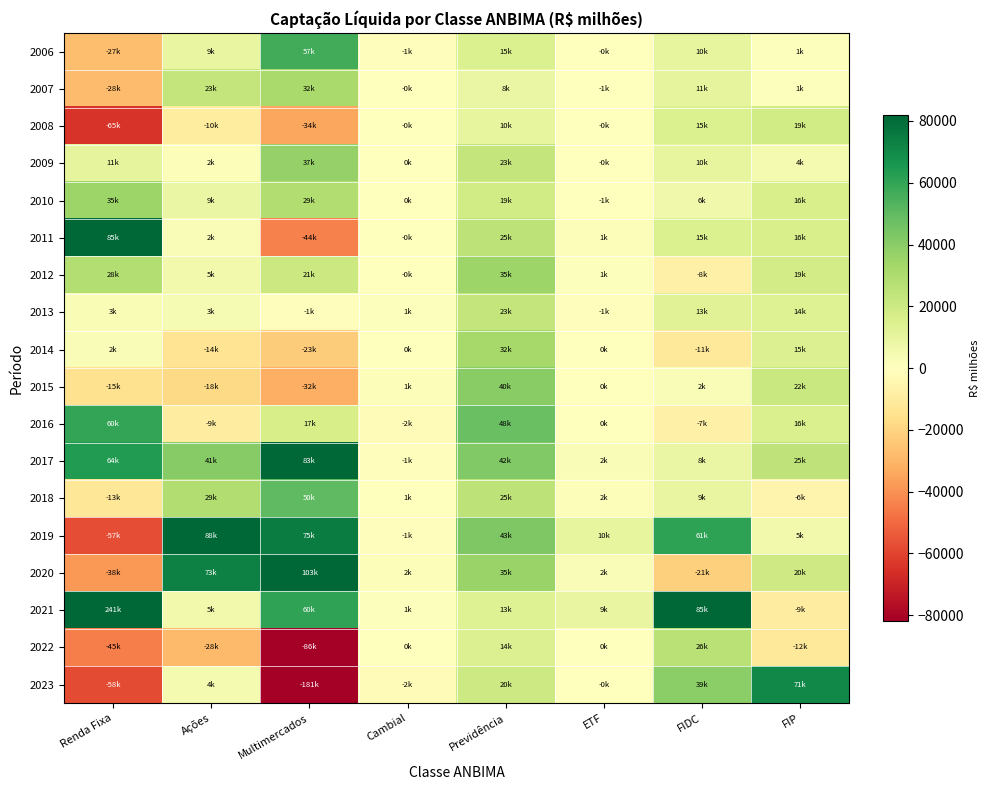

How many categories are shown in the chart?

8